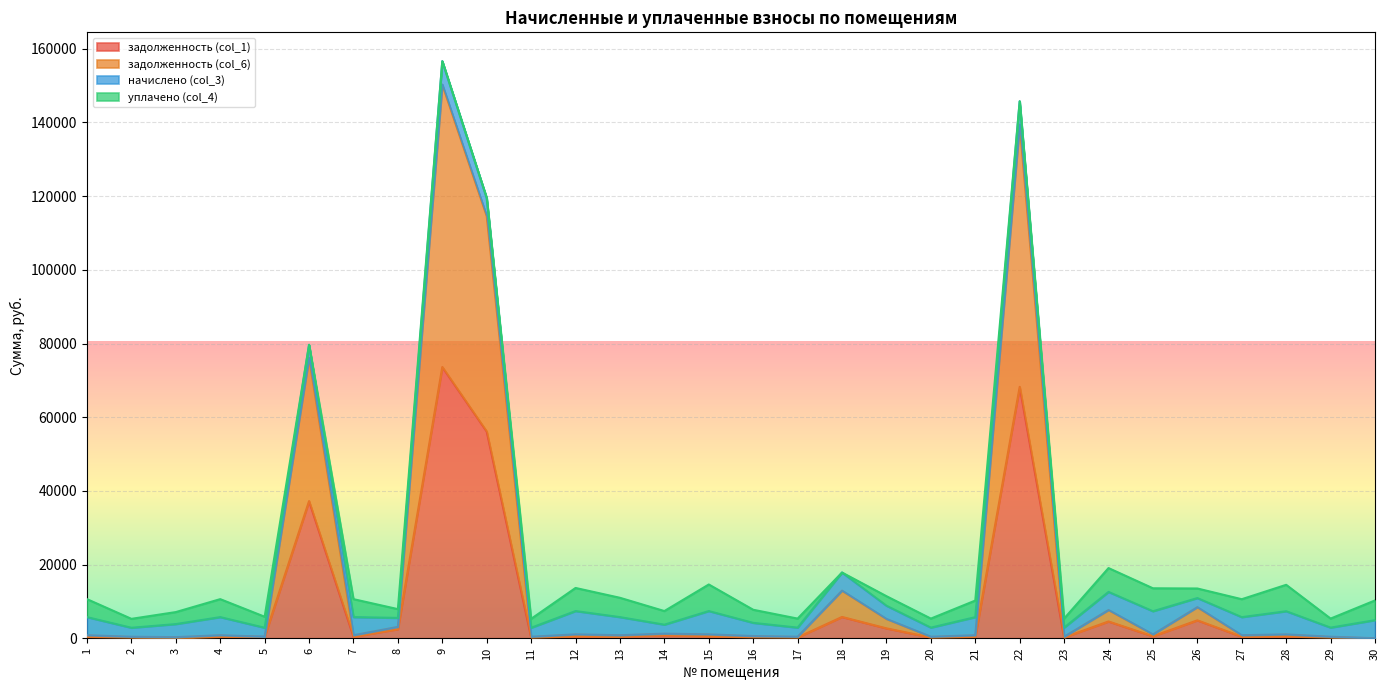

True or false: задолженность (col_1) and задолженность (col_6) intersect in this chart.

False